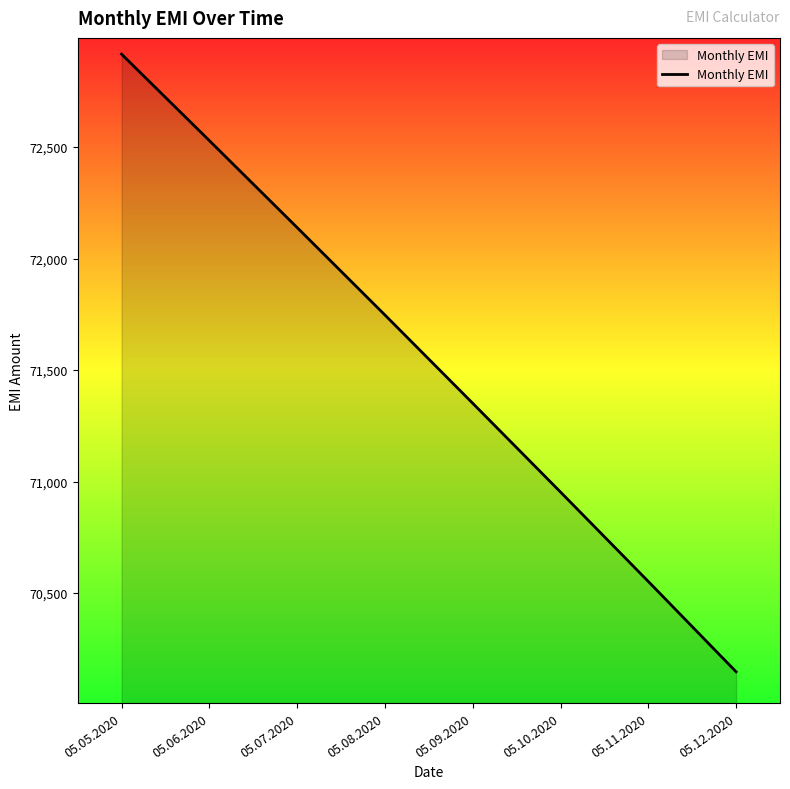

Is it true that the value at 05.11.2020 is 70552.0?

True